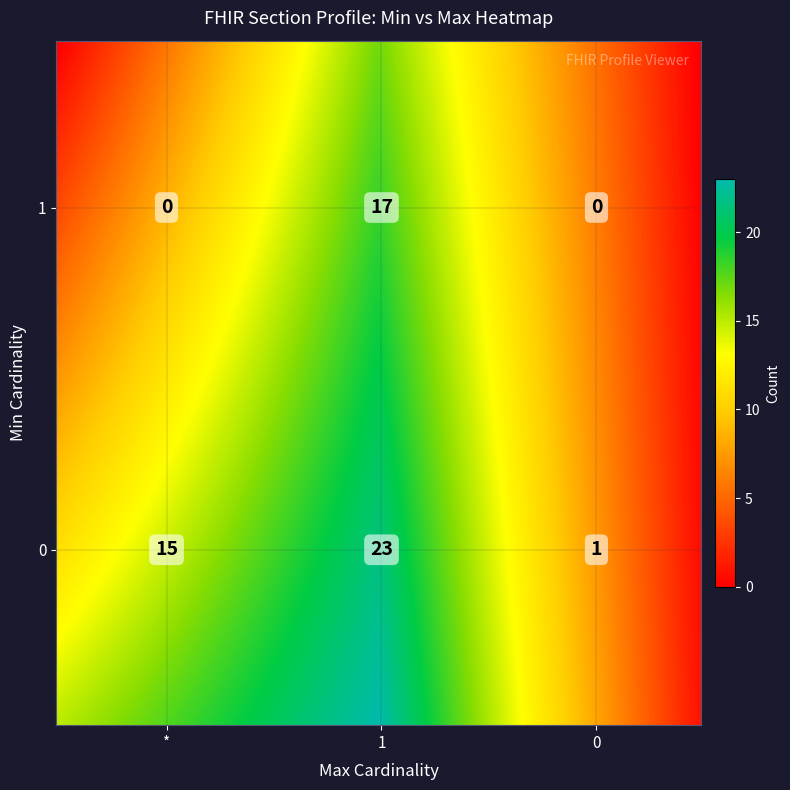

List the series in order of their overall mean, highest first.

0, 1